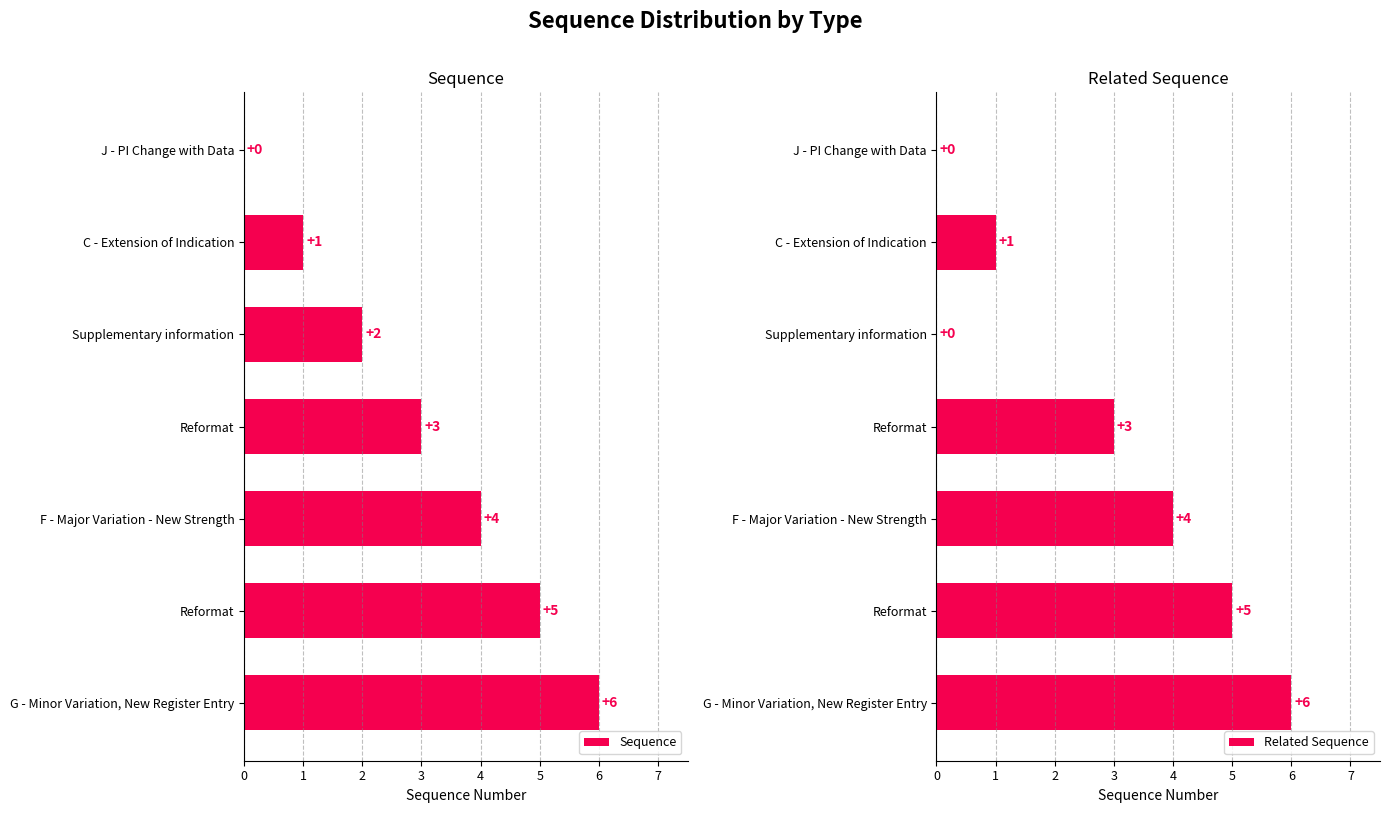

Reading right to left, list all the values displayed in this chart.

Sequence: 6	5	4	3	2	1	0
Related Sequence: 6	5	4	3	0	1	0